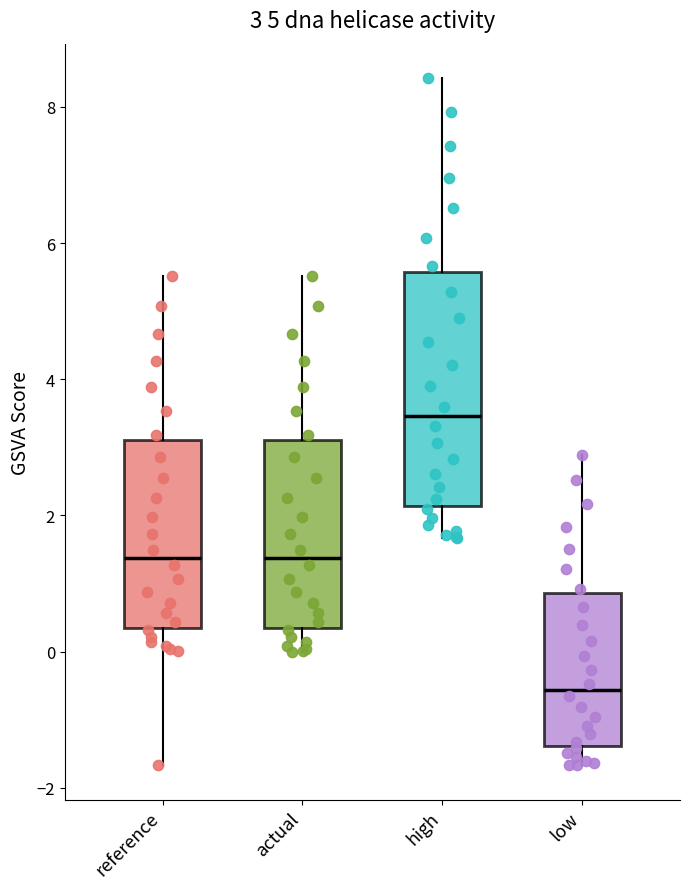

Which box has the highest median line?

high